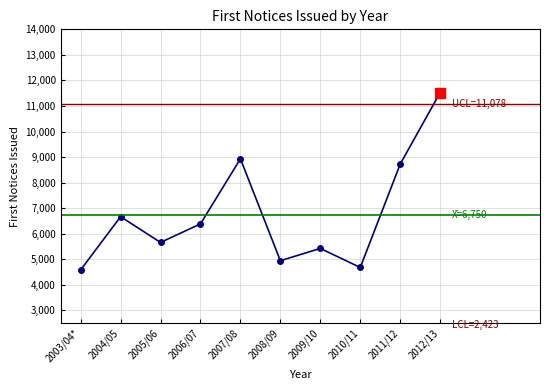

Is it true that the value at 2012/13 is 11525?

True